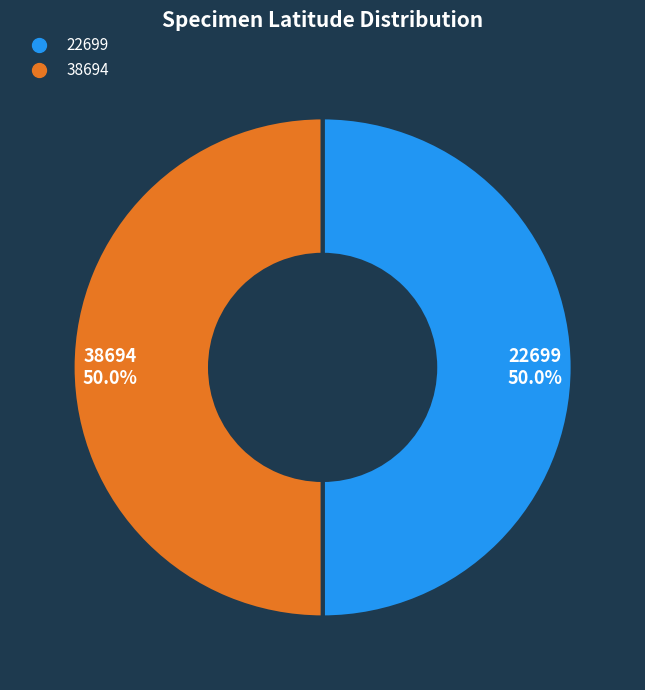

What is the ratio of the value at 22699 to the value at 38694?

1.0